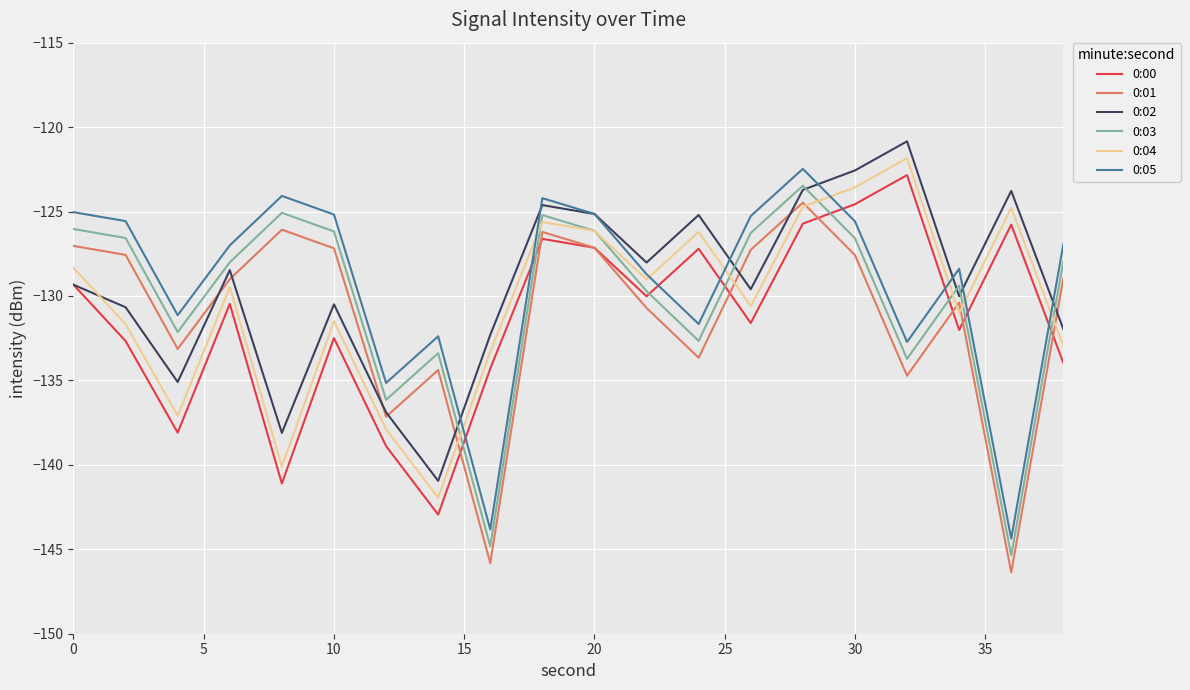

What is the smallest value displayed?

-146.4